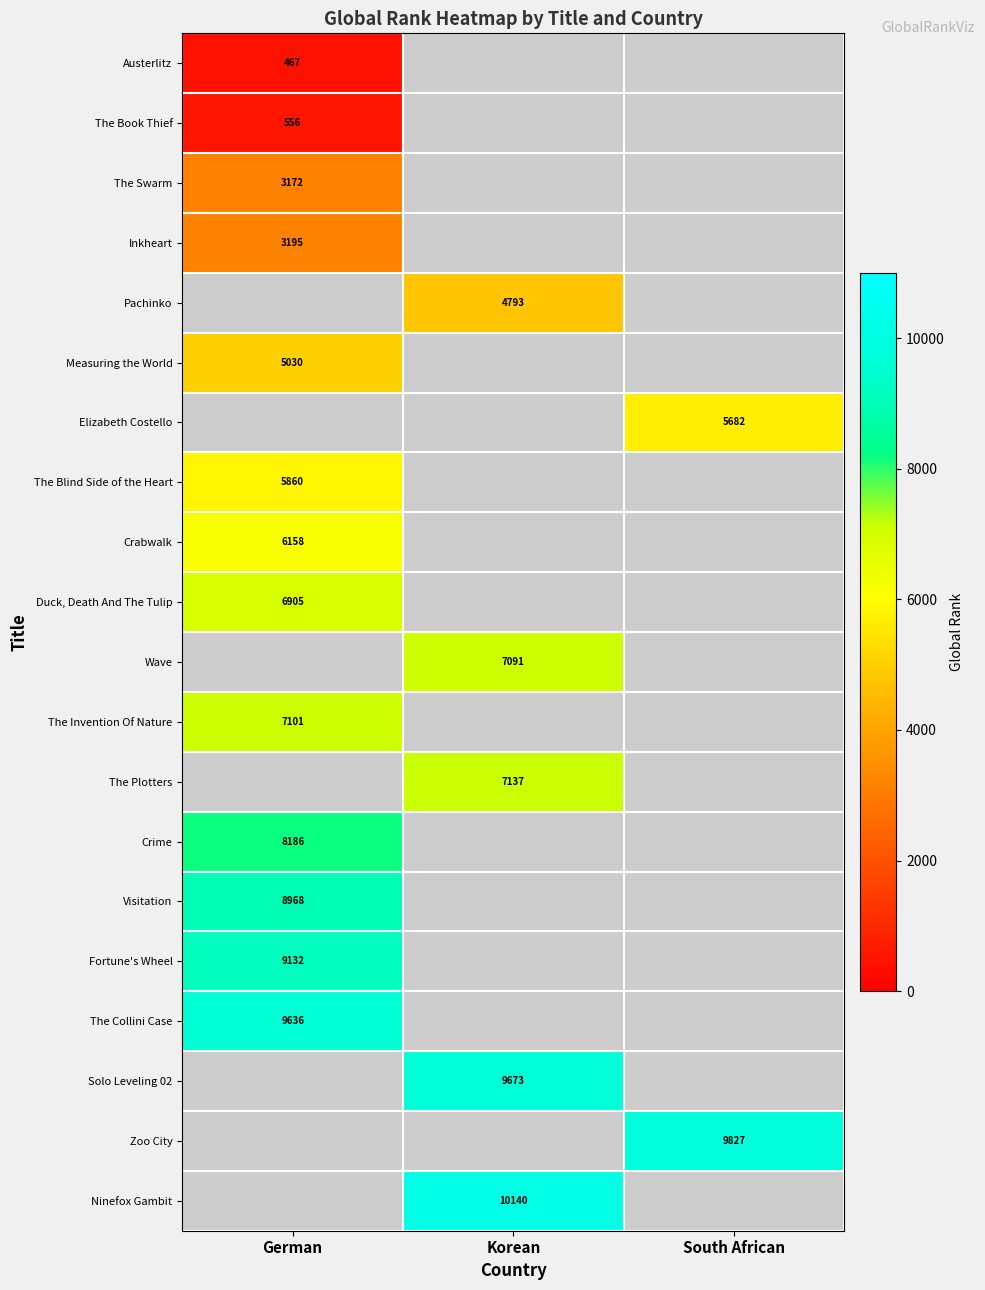

What is the maximum value shown in the chart?

10140.0